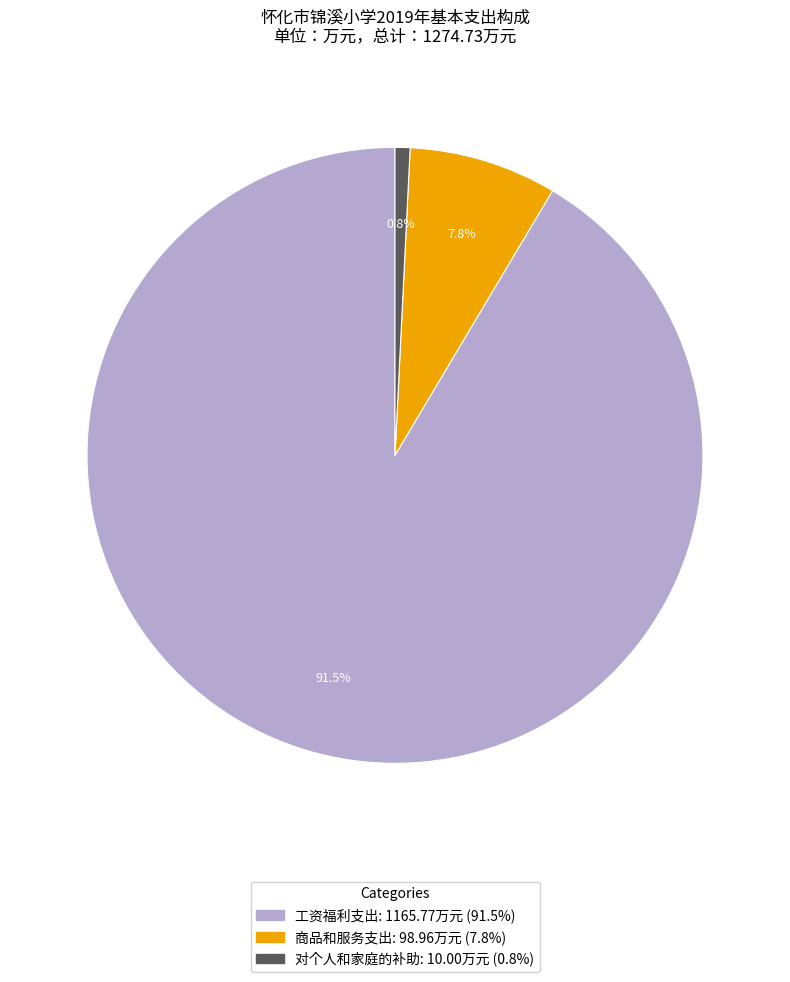

Which has a higher value, 商品和服务支出 or 工资福利支出?

工资福利支出